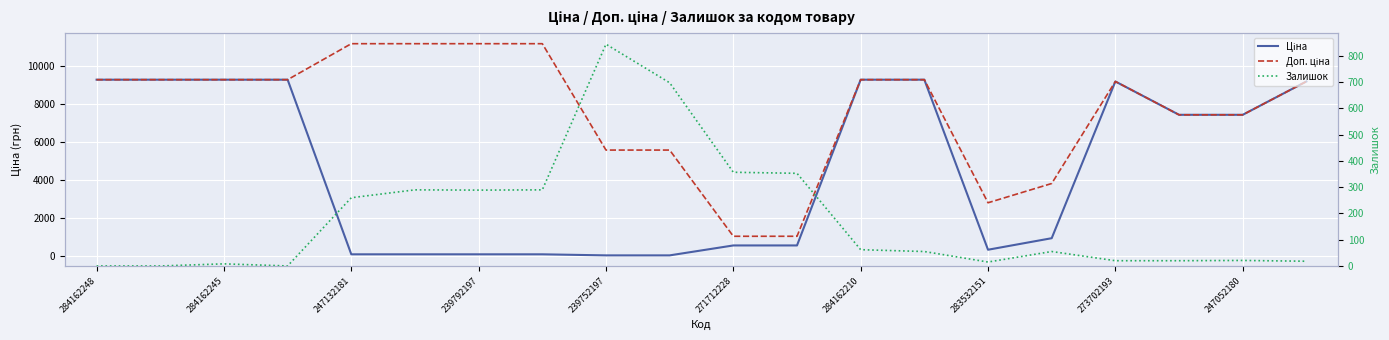

At which label does Доп. ціна first exceed 9290?

284162248